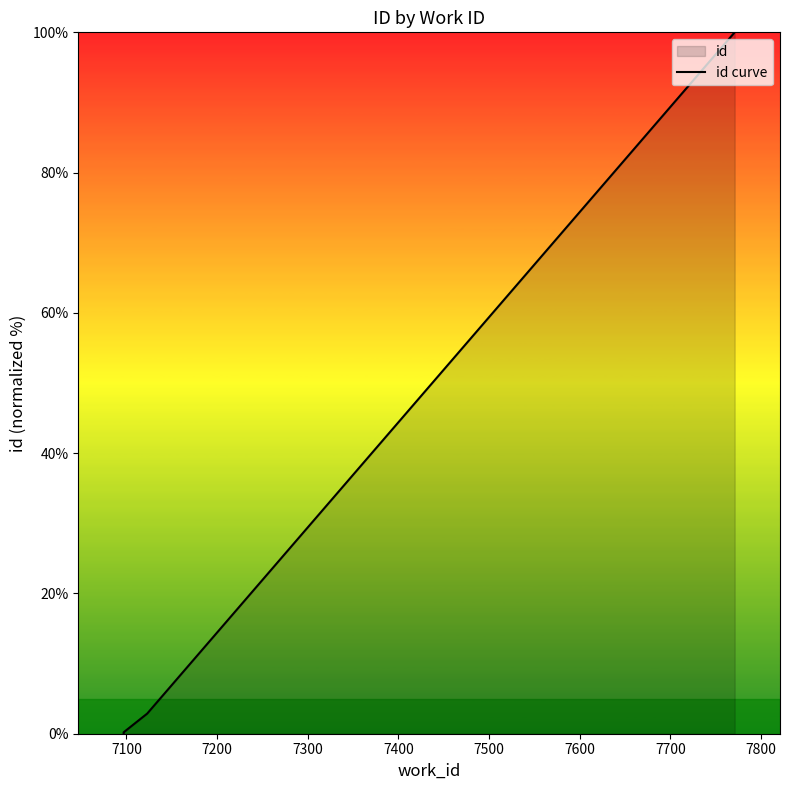

What is the difference between the maximum and minimum values?

100.0